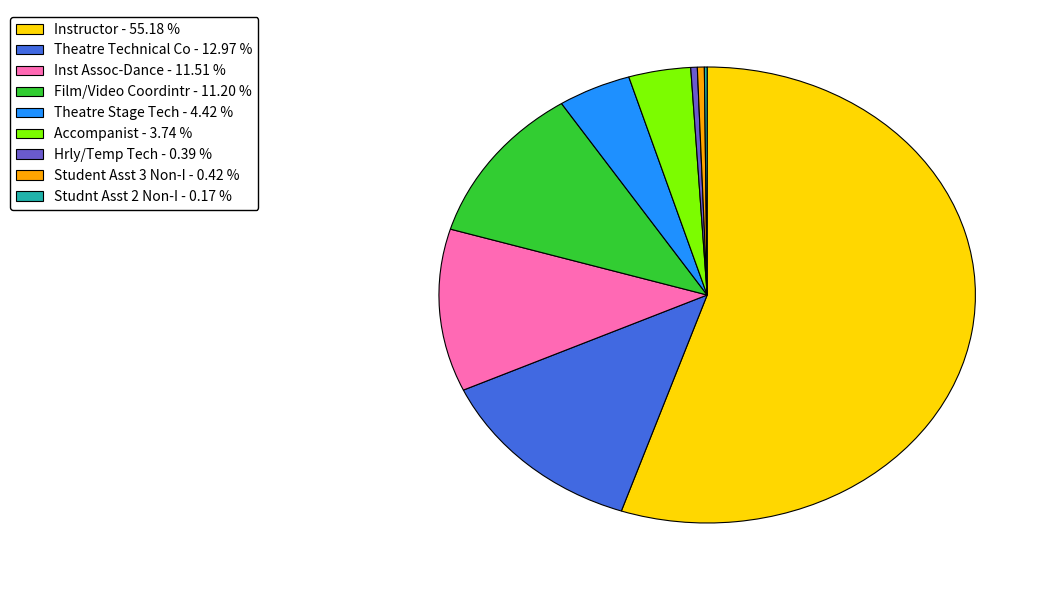

Which slice represents more than half of the pie?

Instructor